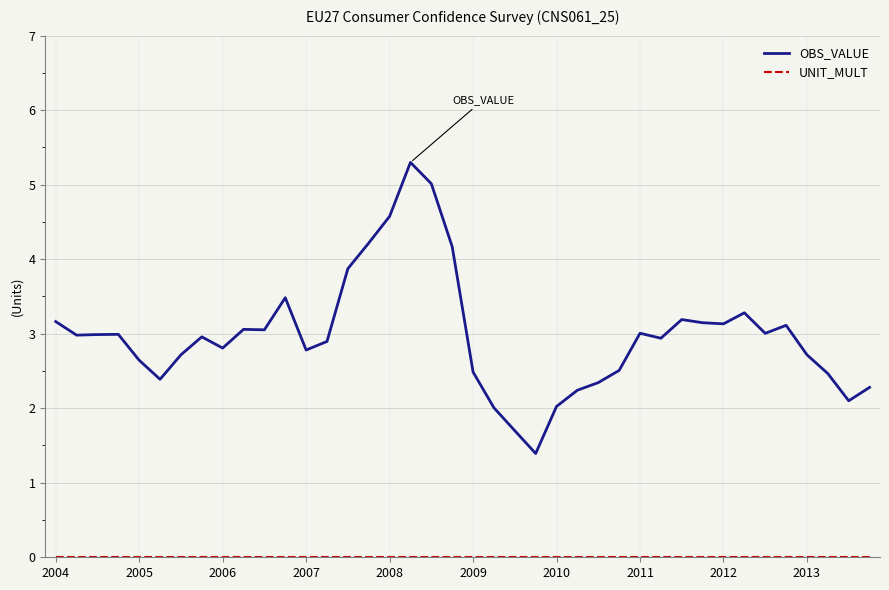

Which series has the largest total across all categories?

OBS_VALUE